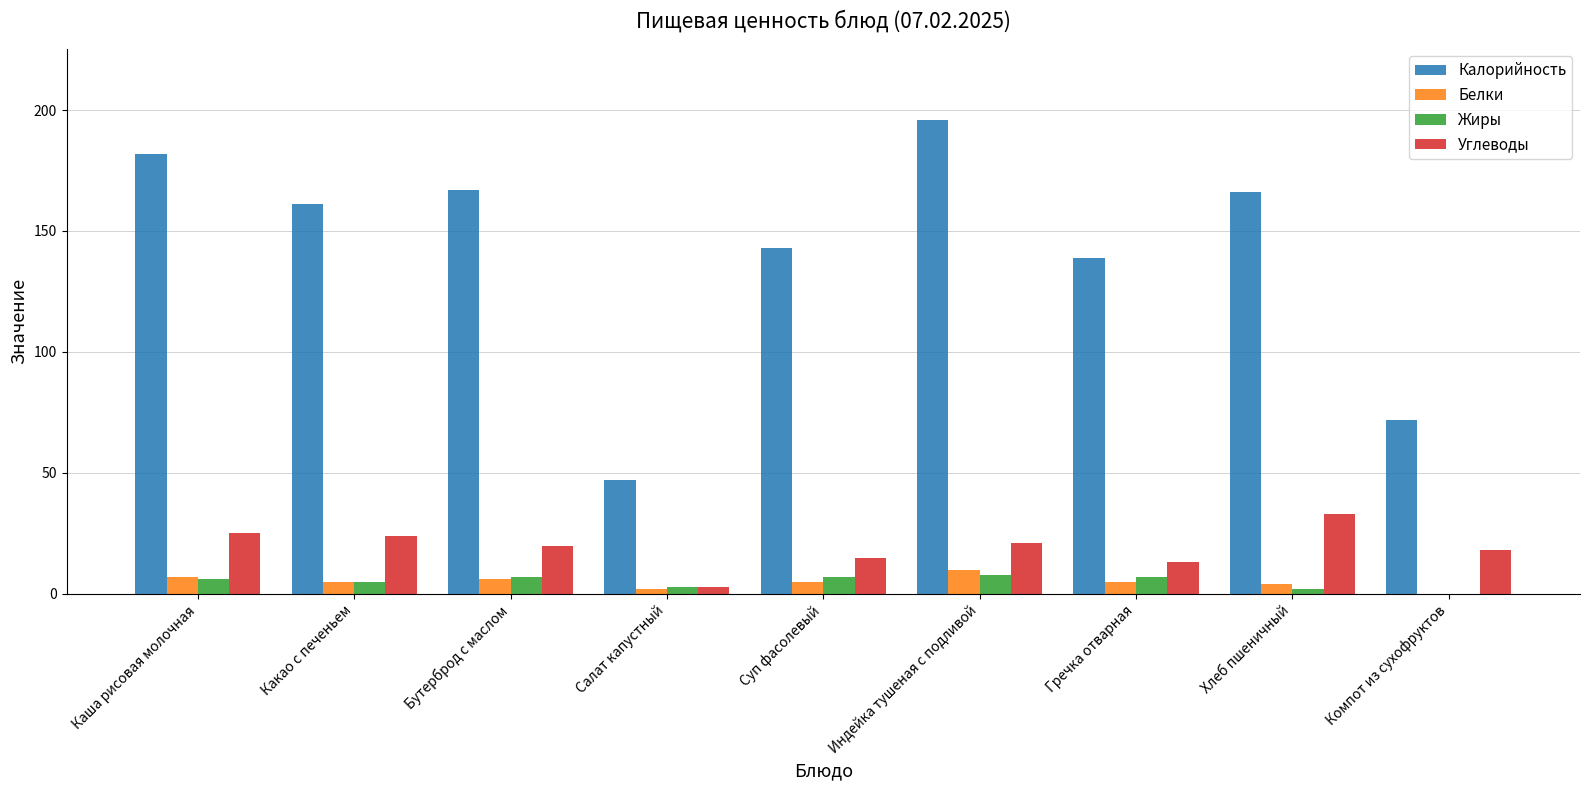

What is the maximum value for Белки?

10